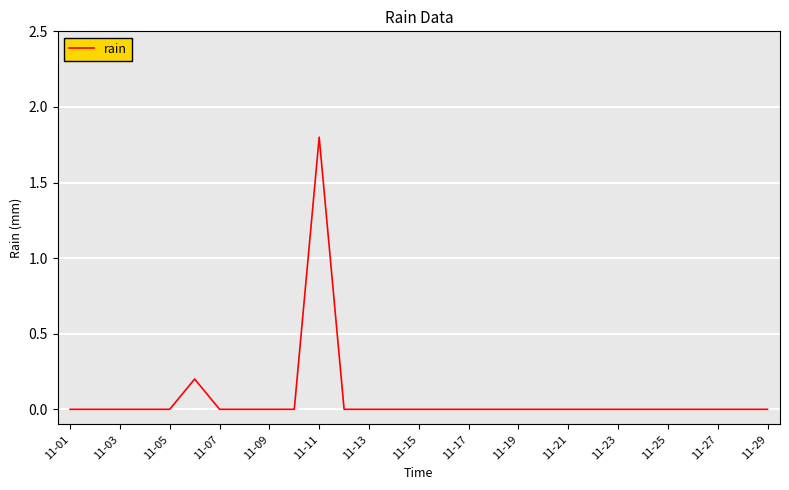

What is the maximum value shown in the chart?

1.8